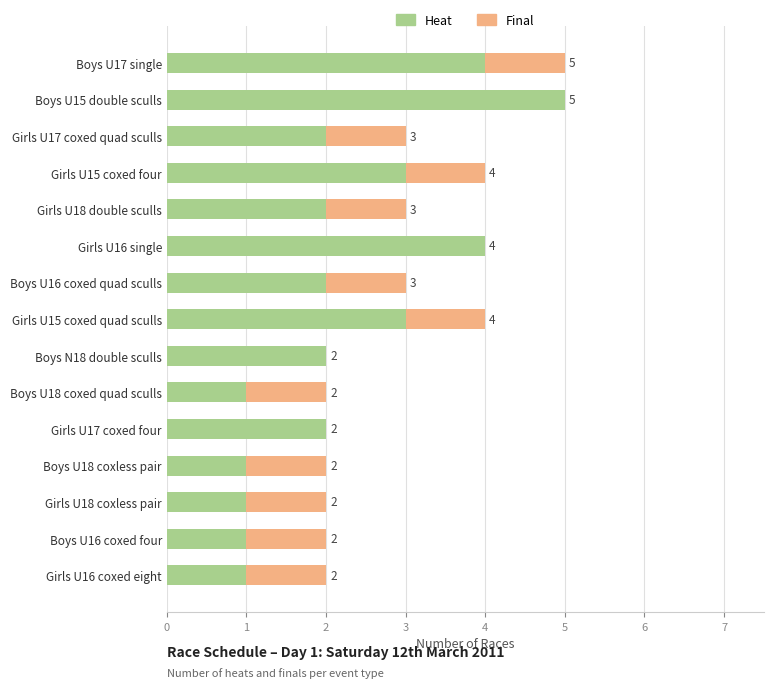

How many Heat values are between 1 and 3?

12